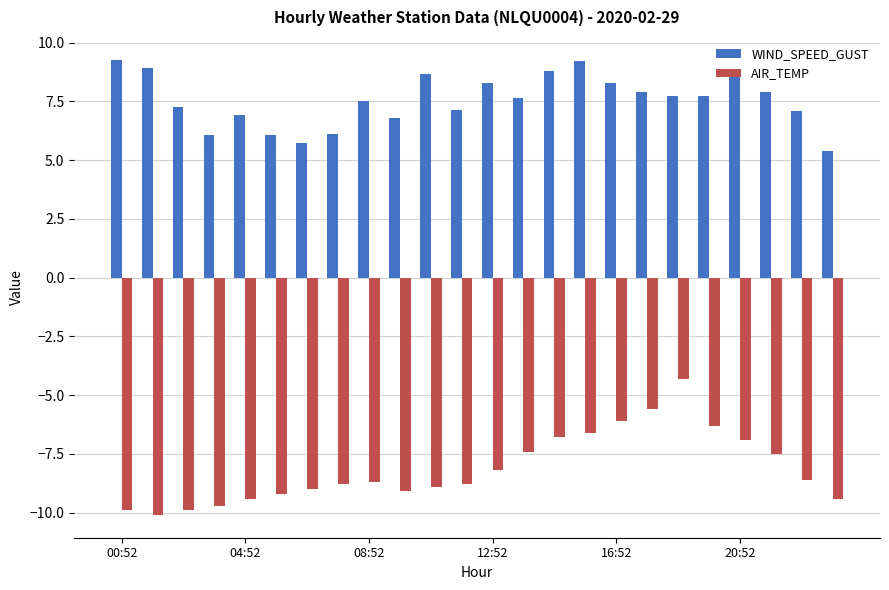

List the series in order of their peak value, lowest first.

AIR_TEMP, WIND_SPEED_GUST